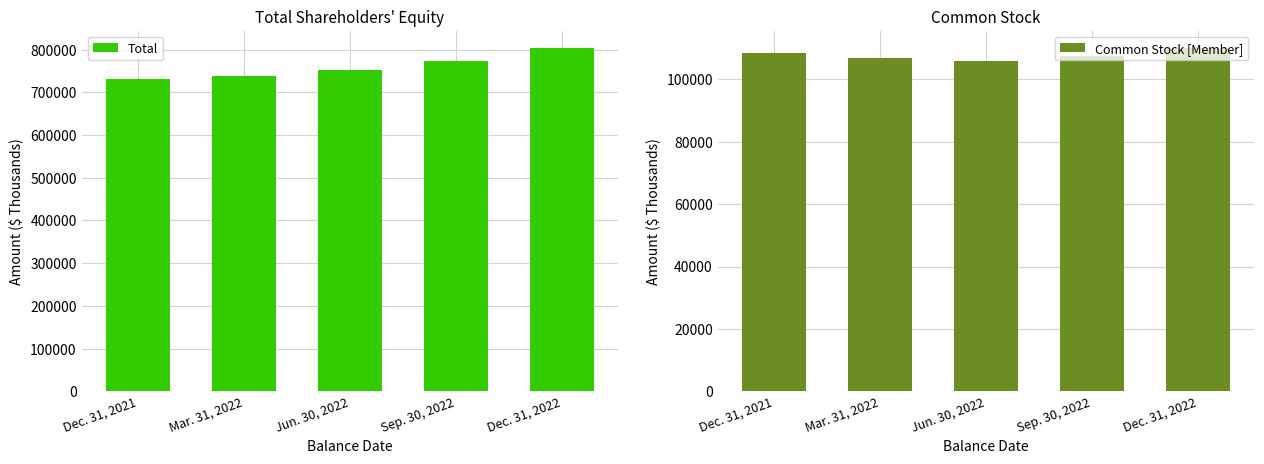

Is the value of Common Stock [Member] at Mar. 31, 2022 greater than the value of Total at Mar. 31, 2022?

No